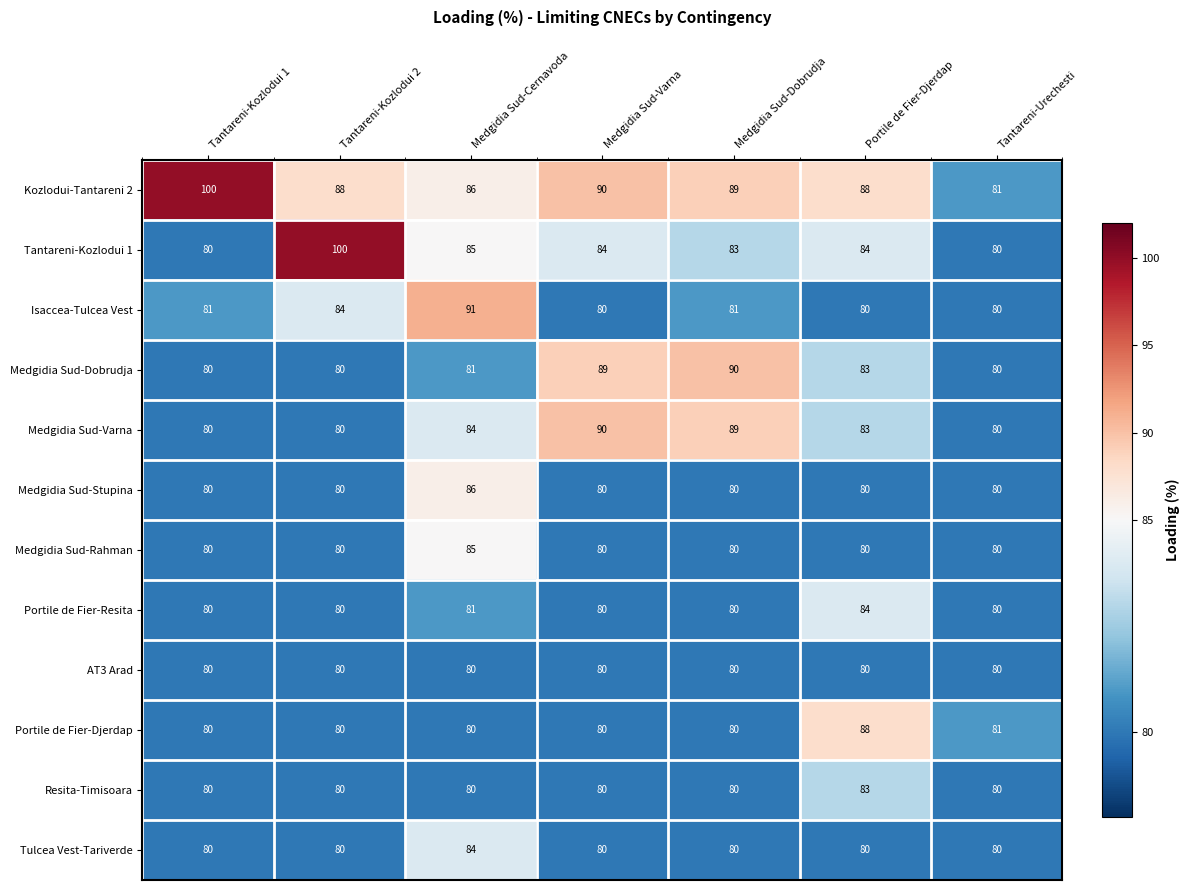

Which series has the widest spread of values?

Tantareni-Kozlodui 1